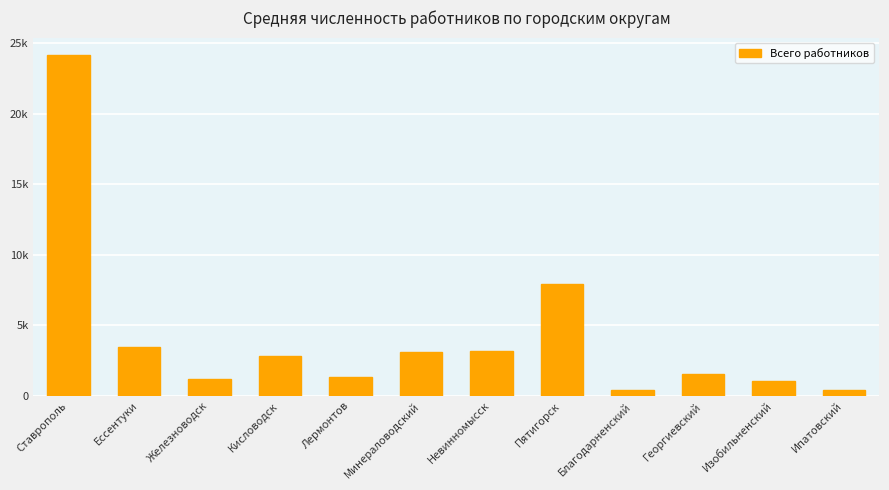

What is the maximum value shown in the chart?

24184.4